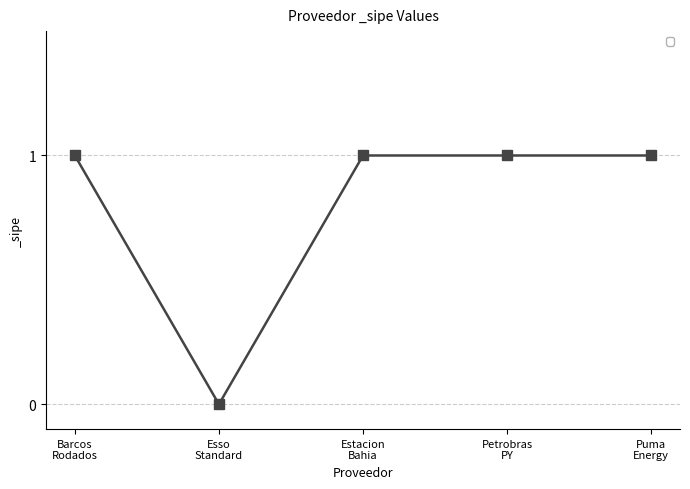

True or false: there are more than 2 points higher than both neighbors.

False